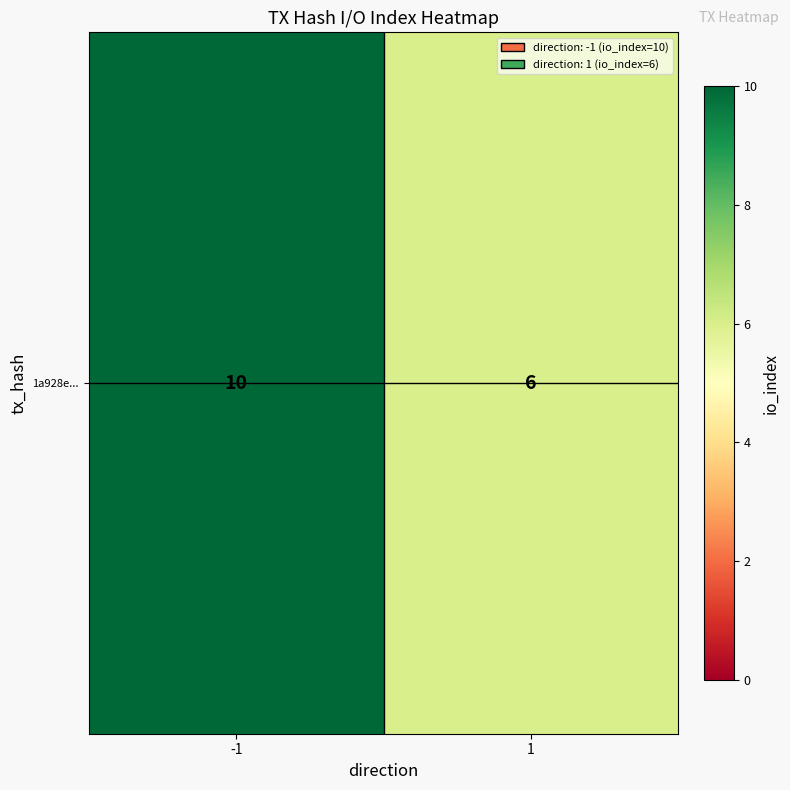

What is the average value?

8